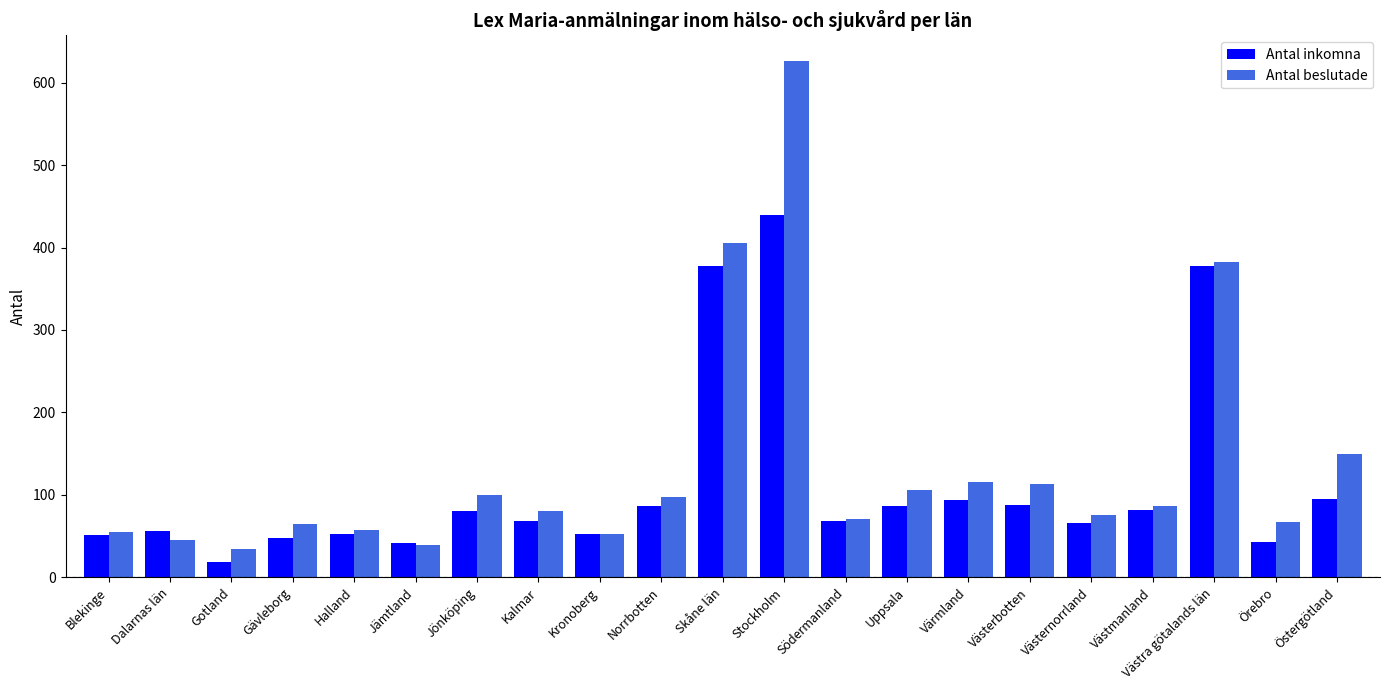

How many groups of bars are there?

21